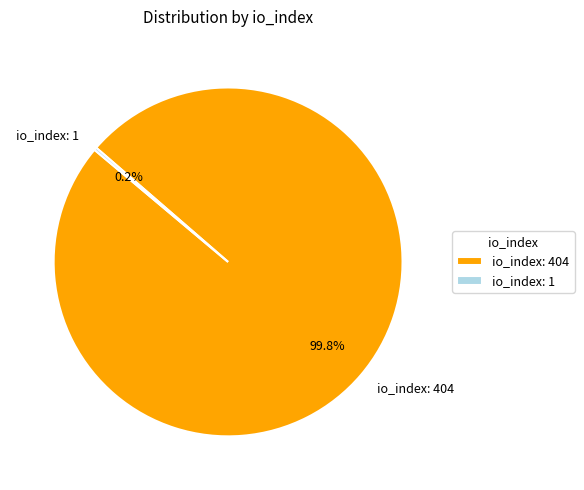

To the nearest percent, what is the difference between the largest and smallest slice percentages?

100%